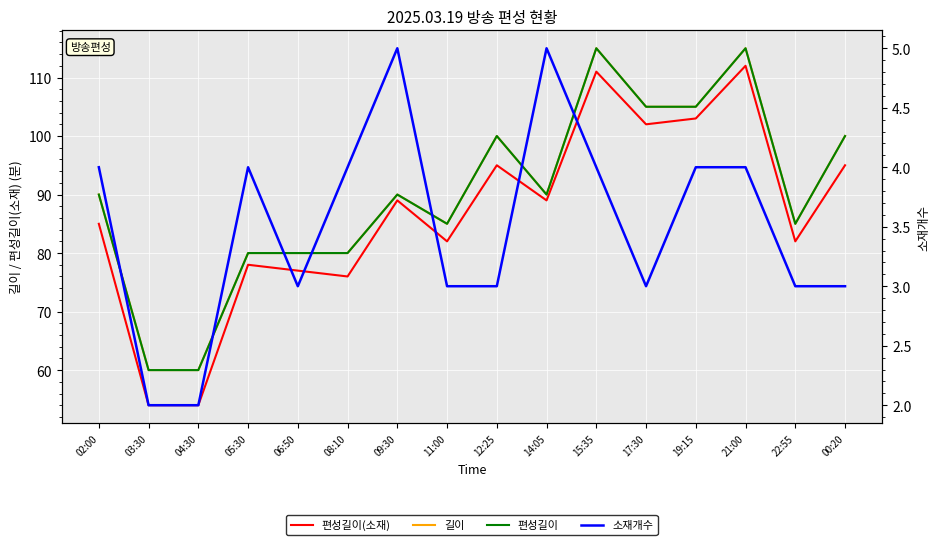

Reading left to right, transcribe all the data shown in this chart.

편성길이(소재): 85	54	54	78	77	76	89	82	95	89	111	102	103	112	82	95
길이: 90	60	60	80	80	80	90	85	100	90	115	105	105	115	85	100
편성길이: 90	60	60	80	80	80	90	85	100	90	115	105	105	115	85	100
소재개수: 4	2	2	4	3	4	5	3	3	5	4	3	4	4	3	3